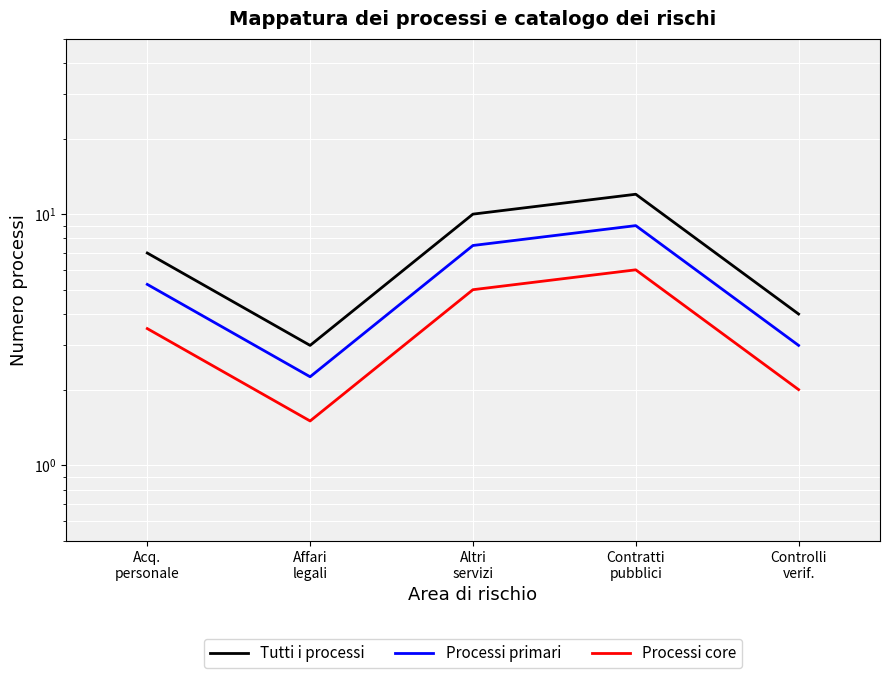

How many data points in Tutti i processi are less than 7?

2